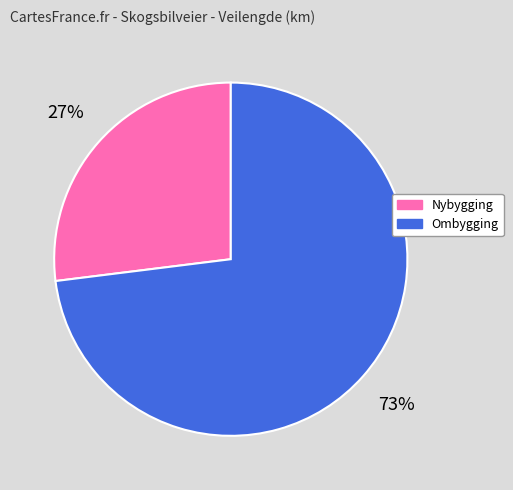

Does Nybygging account for over 50% of the chart?

No